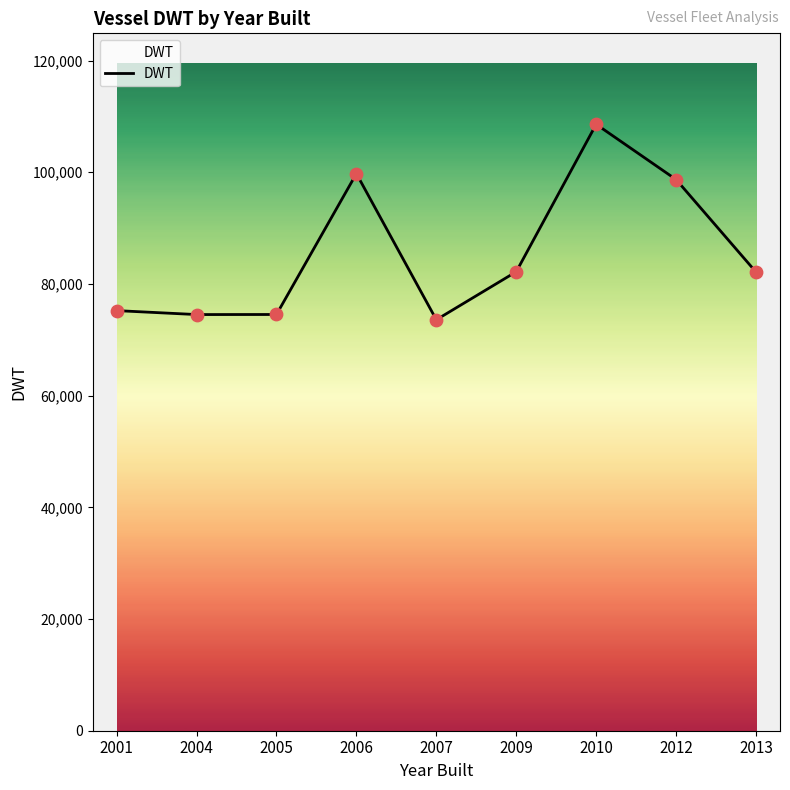

What is the change in value from 2009 to 2013?

-62.0